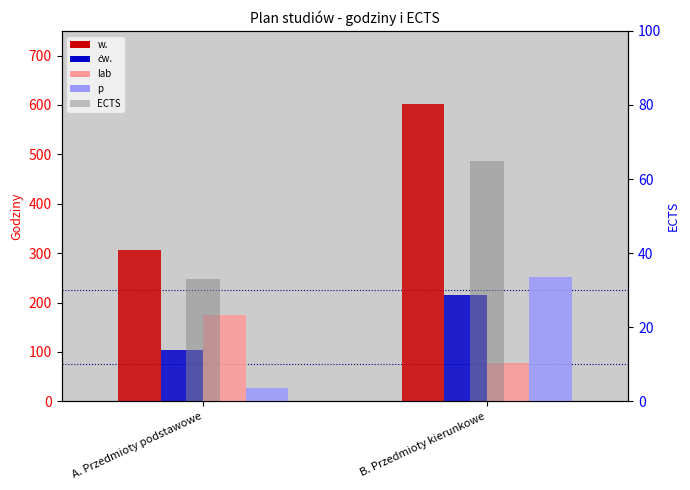

Where is p nearest to the value 140?

A. Przedmioty podstawowe